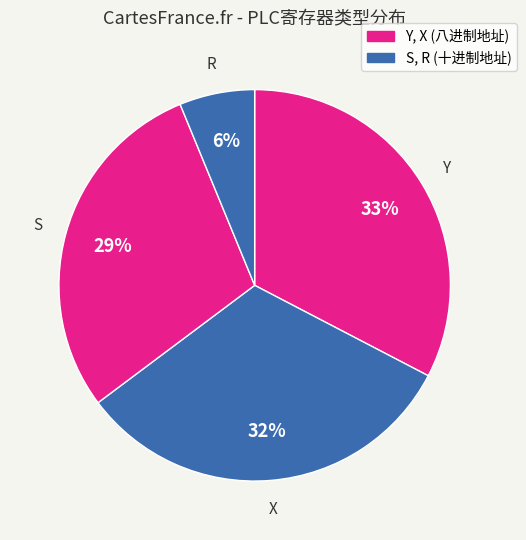

How many segments does this pie chart have?

4